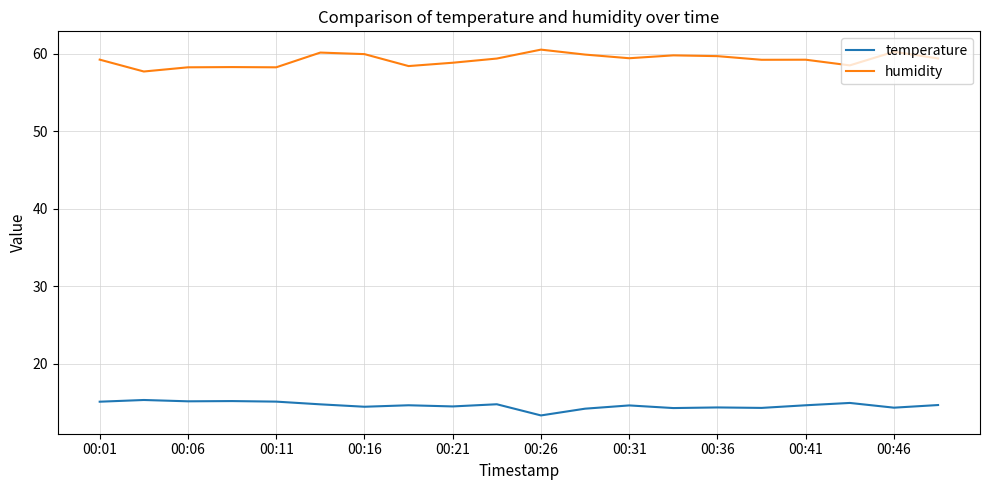

What is the sum of all temperature values?

293.0